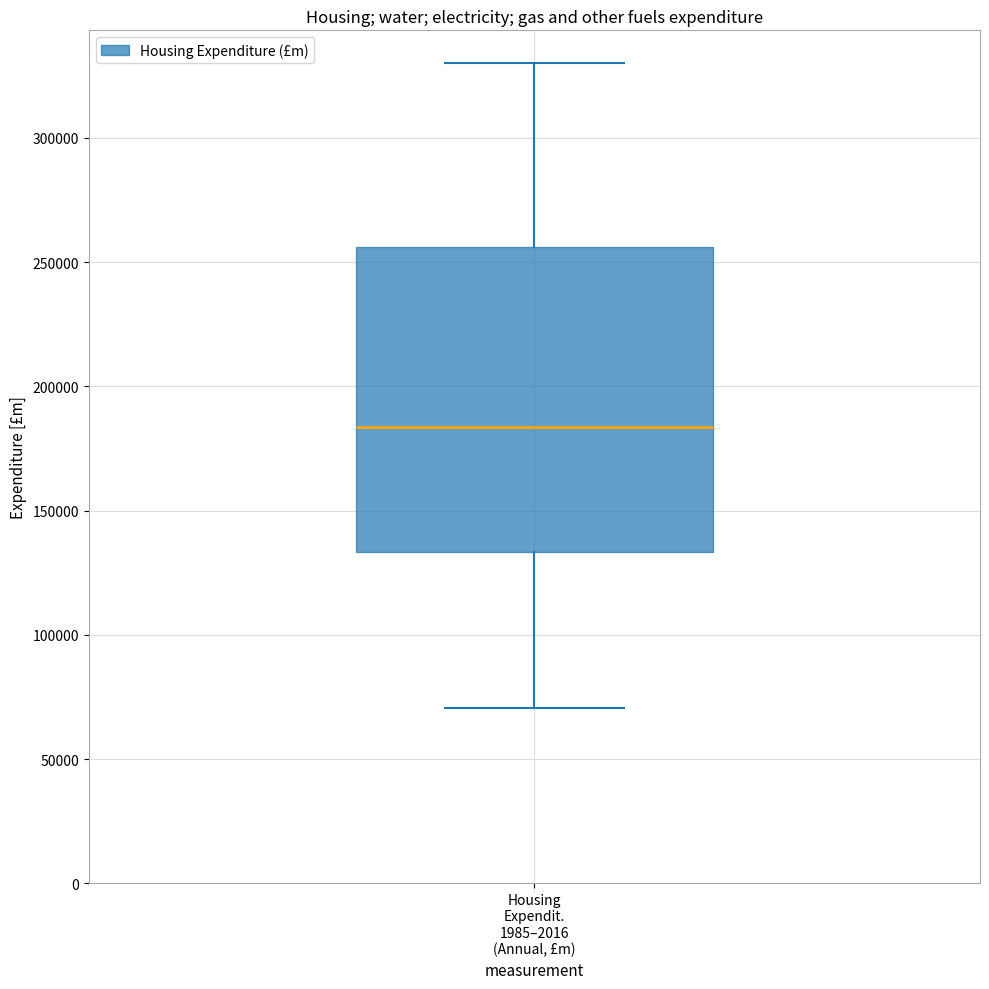

Read this box plot against the y-axis: the position of the median line, the range covered by the box, and the ends of both whiskers. The values are not printed on the chart, so give them approximately, as read against the axis.

median 185000, box 135000 to 255000, whiskers 70000 to 330000